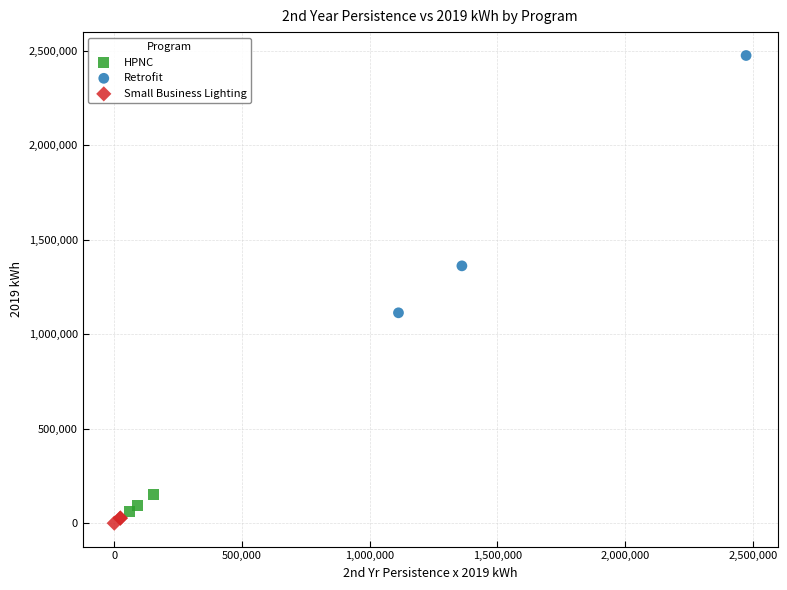

Which series has the largest Y range (max minus min)?

Retrofit